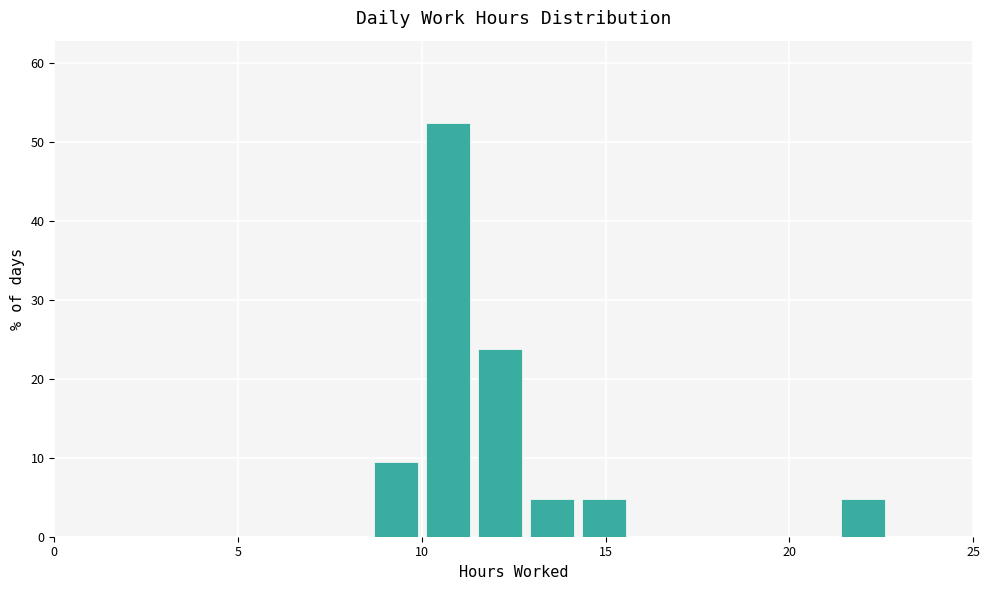

Read against the x-axis, roughly where is the centre of the tallest bar?

10.5